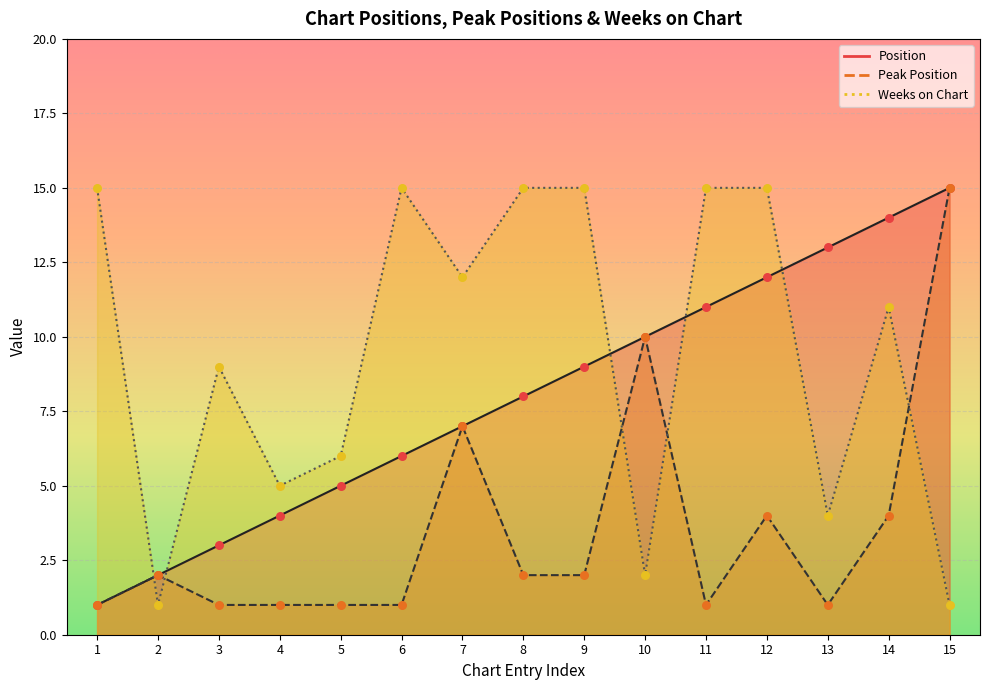

At how many categories does at least one series exceed 12?

9